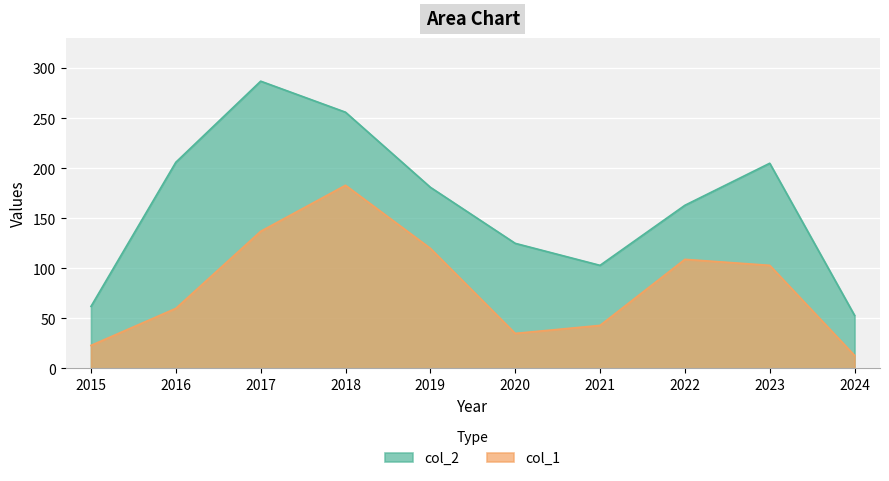

What is the minimum value shown in the chart?

13